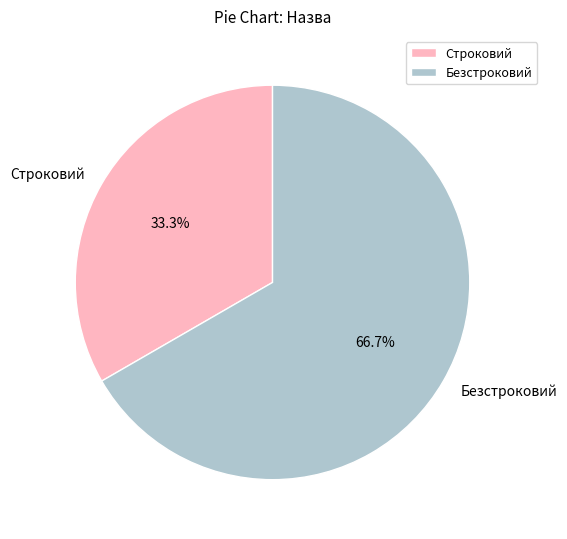

What portion of the pie excludes Строковий?

66.7%